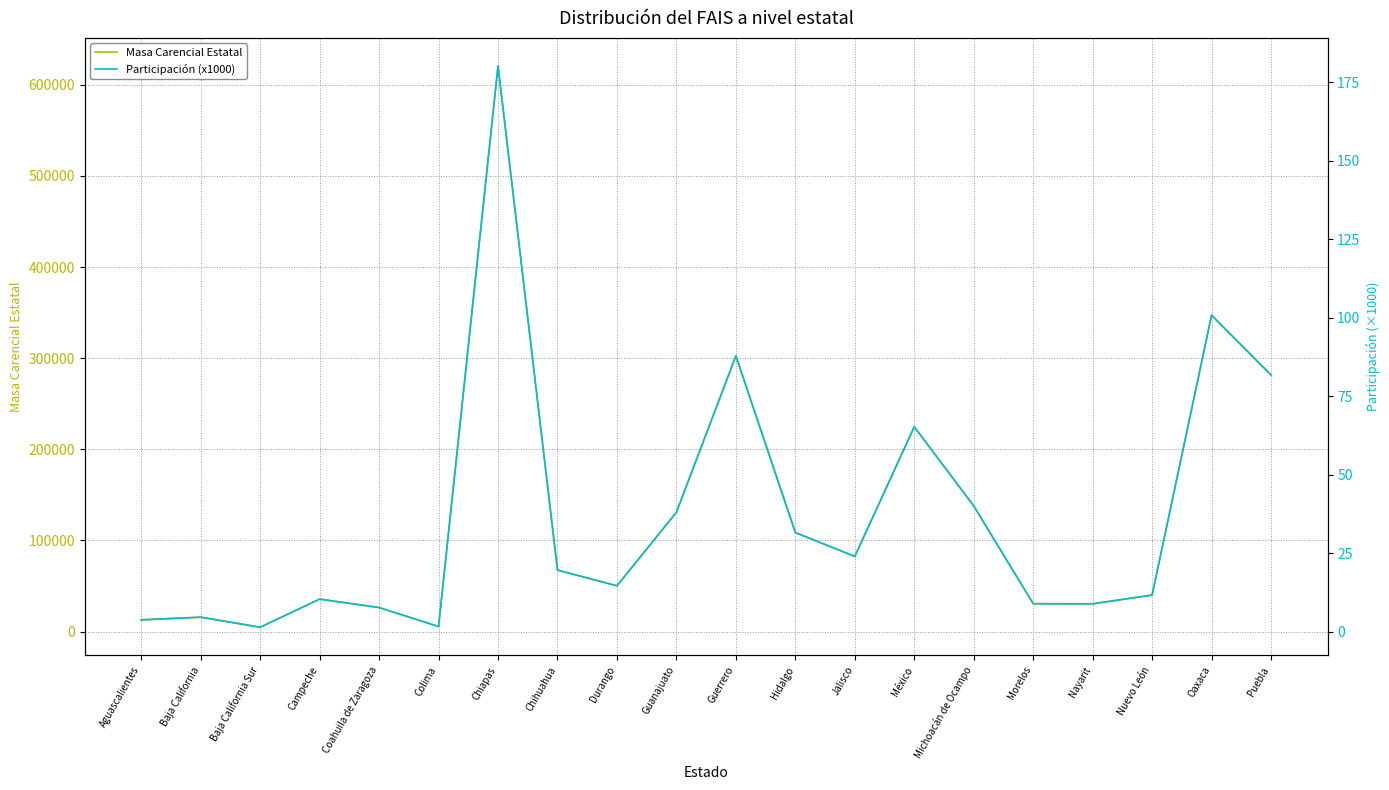

How many distinct data groups are displayed?

2